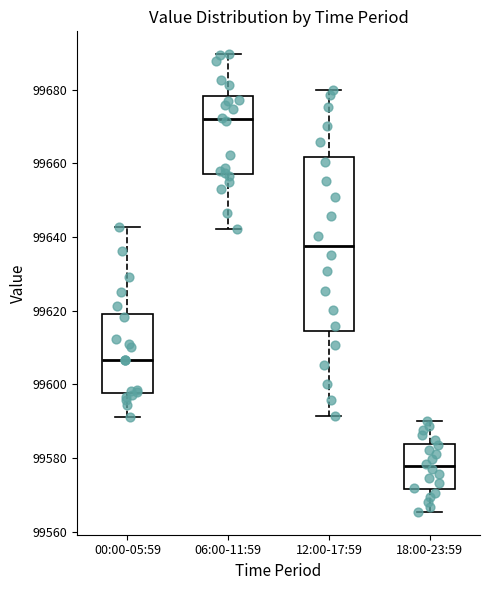

Reading left to right, read every box against the y-axis: the position of its median line, the range the box covers, and the ends of its whiskers. The values are not printed on the chart, so give them approximately, as read against the axis.

00:00-05:59: median 99606, box 99598 to 99620, whiskers 99592 to 99642
06:00-11:59: median 99672, box 99658 to 99678, whiskers 99642 to 99690
12:00-17:59: median 99638, box 99614 to 99662, whiskers 99592 to 99680
18:00-23:59: median 99578, box 99572 to 99584, whiskers 99566 to 99590